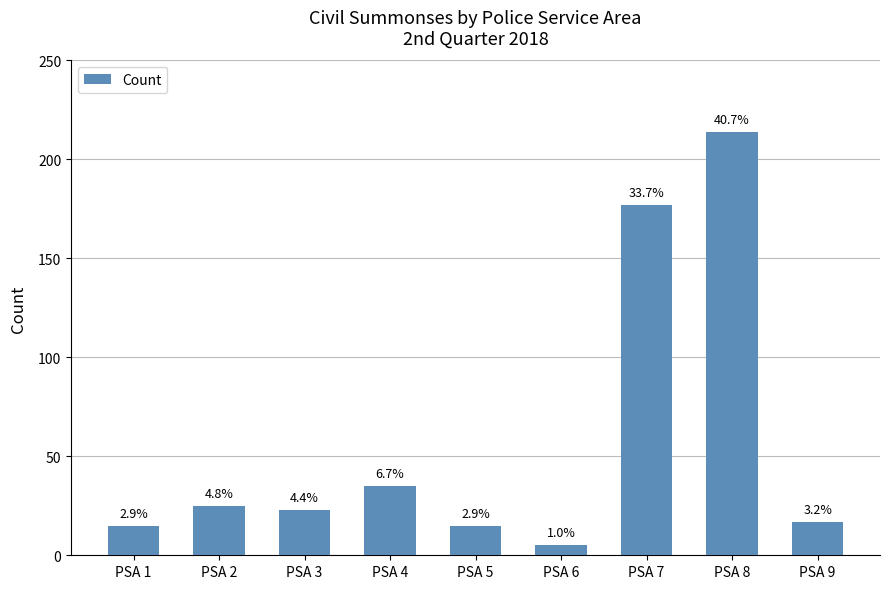

How many bars are there in total?

9